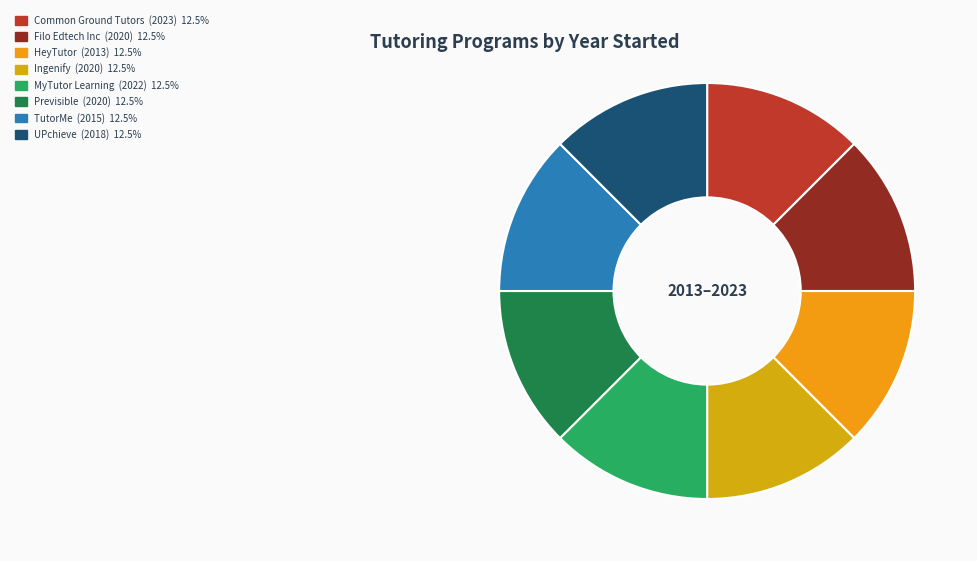

To the nearest percent, what is the combined percentage of Common Ground Tutors and UPchieve?

25%